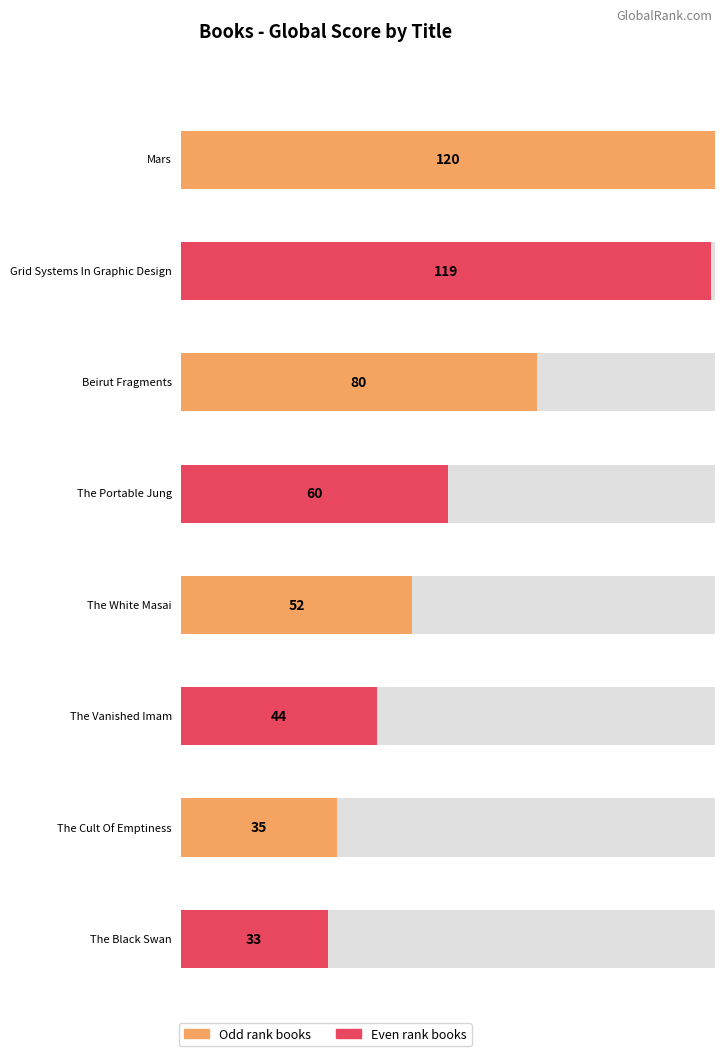

Does the chart contain stacked bars?

No